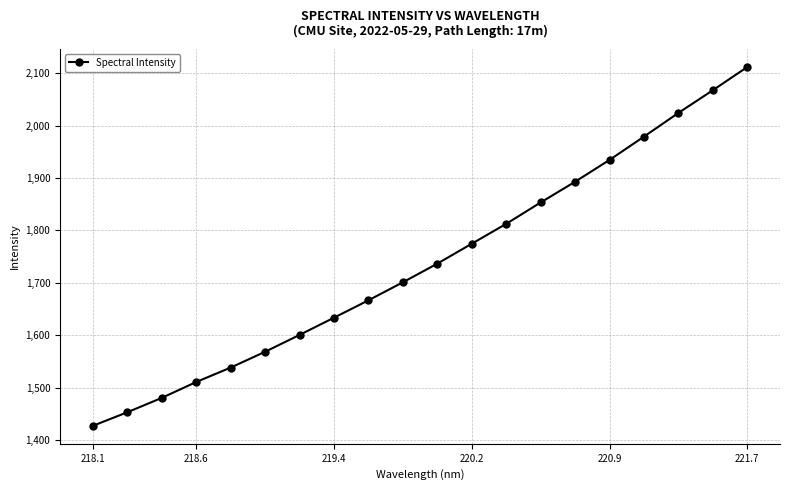

What is the average value?

1738.3